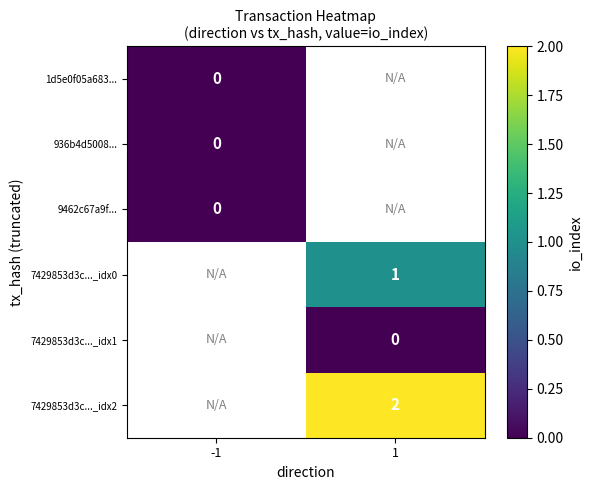

Is the value of 1d5e0f05a683... at -1 greater than the value of 7429853d3c..._idx2 at 1?

No